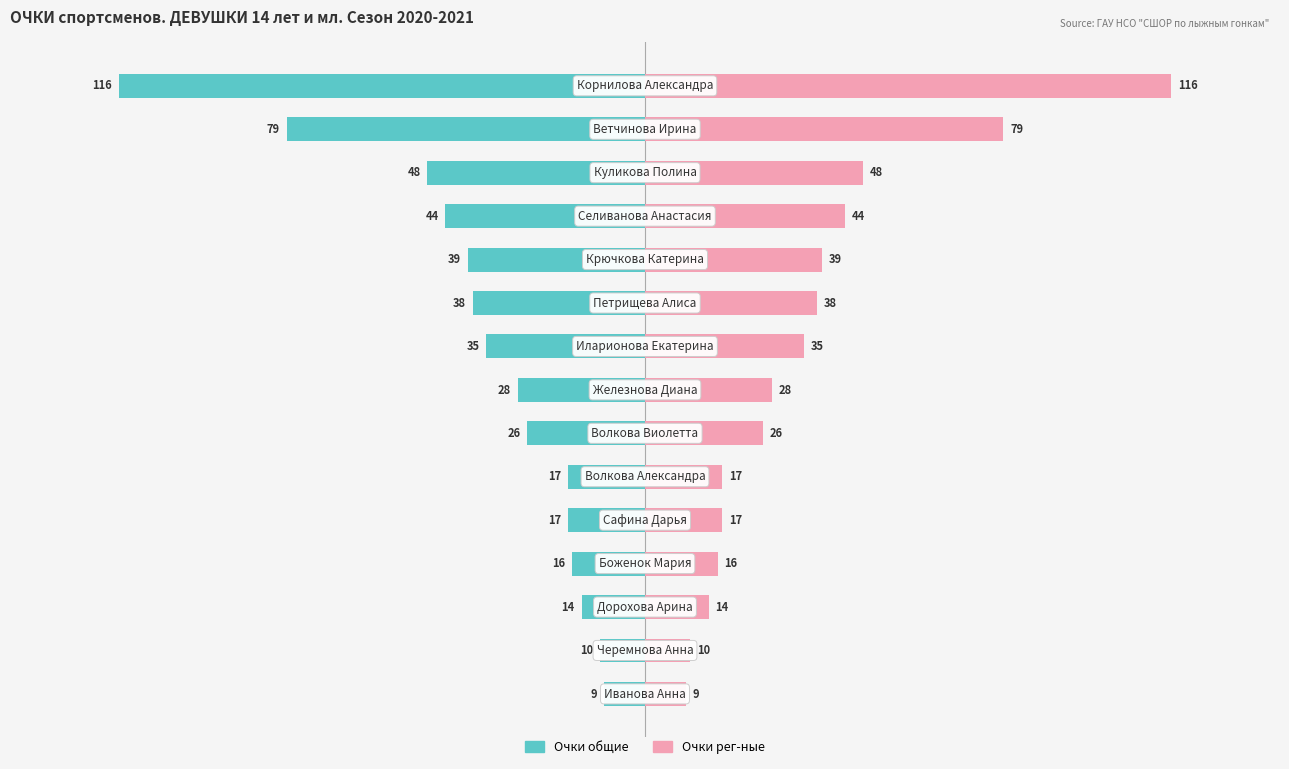

The value of Очки общие at 10 is -17. True or false?

True